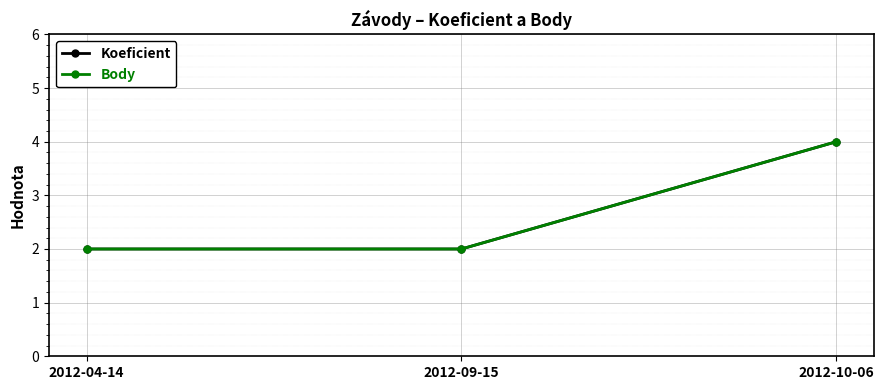

How many Body values are between 2 and 4?

3